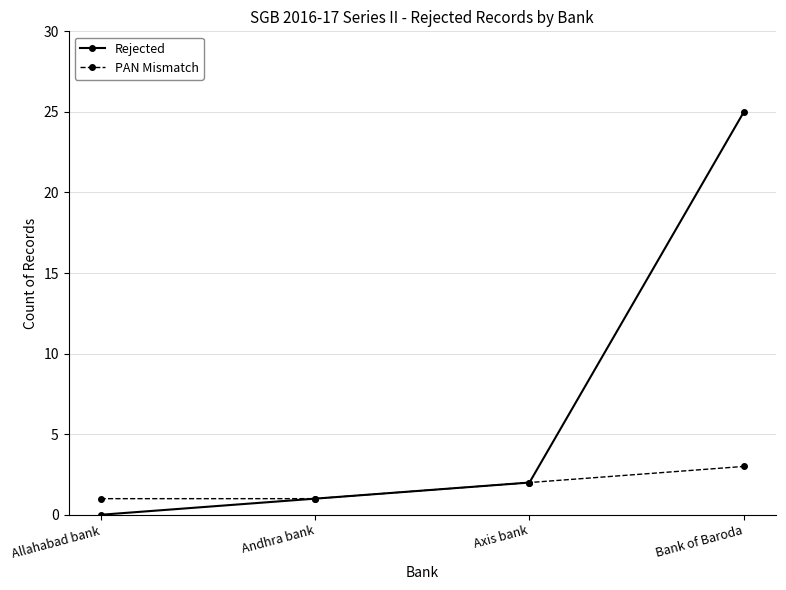

What is the approximate value of PAN Mismatch at Bank of Baroda?

3